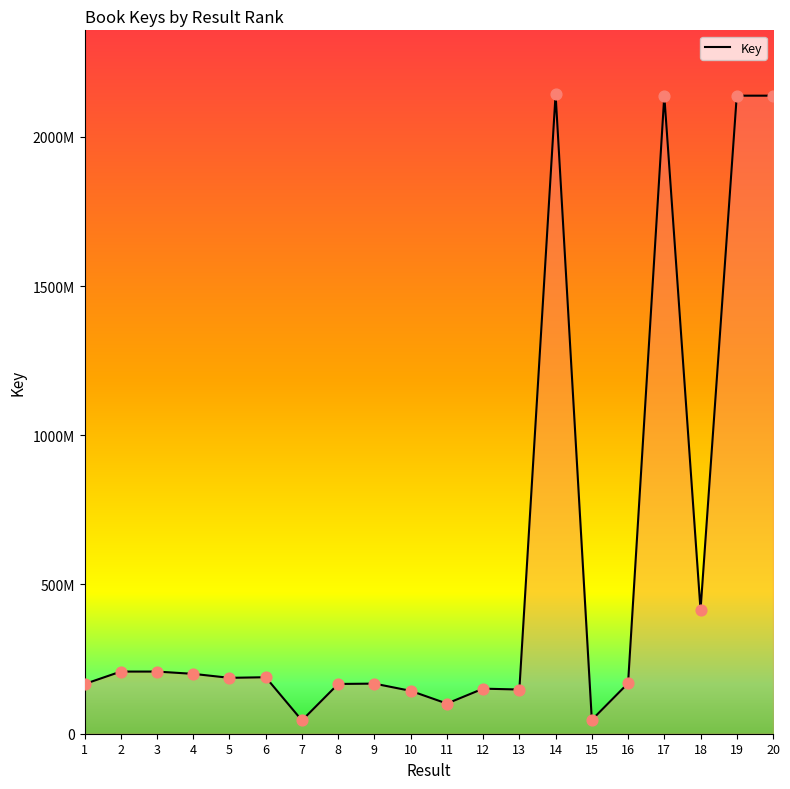

Which has a higher value, 15 or 8?

8